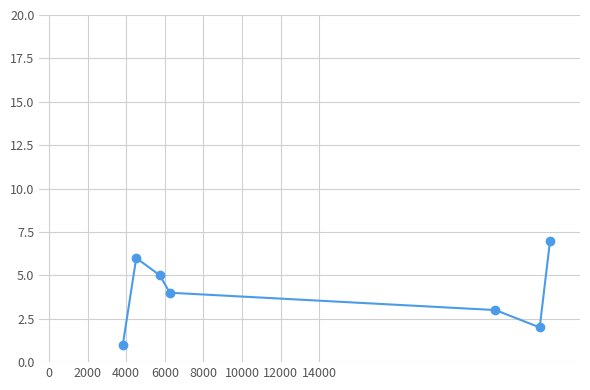

How many points are lower than both their immediate neighbors (excluding endpoints)?

1